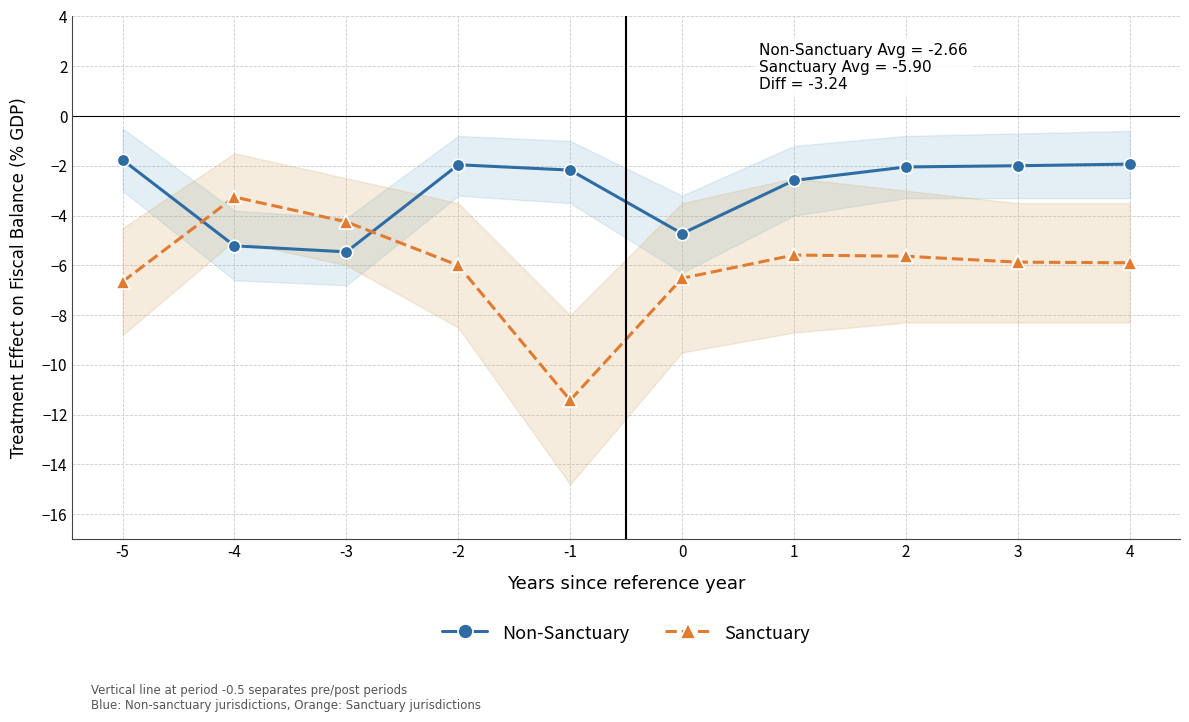

At which category does Non-Sanctuary reach its first local peak?

-2